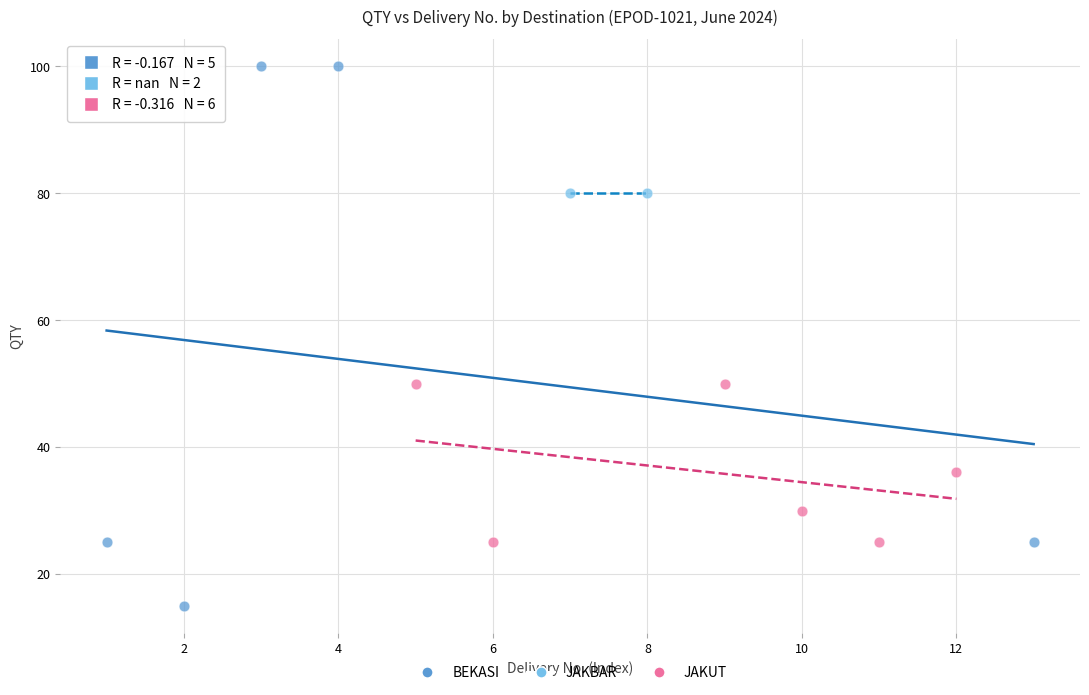

What are all the series names shown in the legend?

BEKASI, JAKBAR, JAKUT